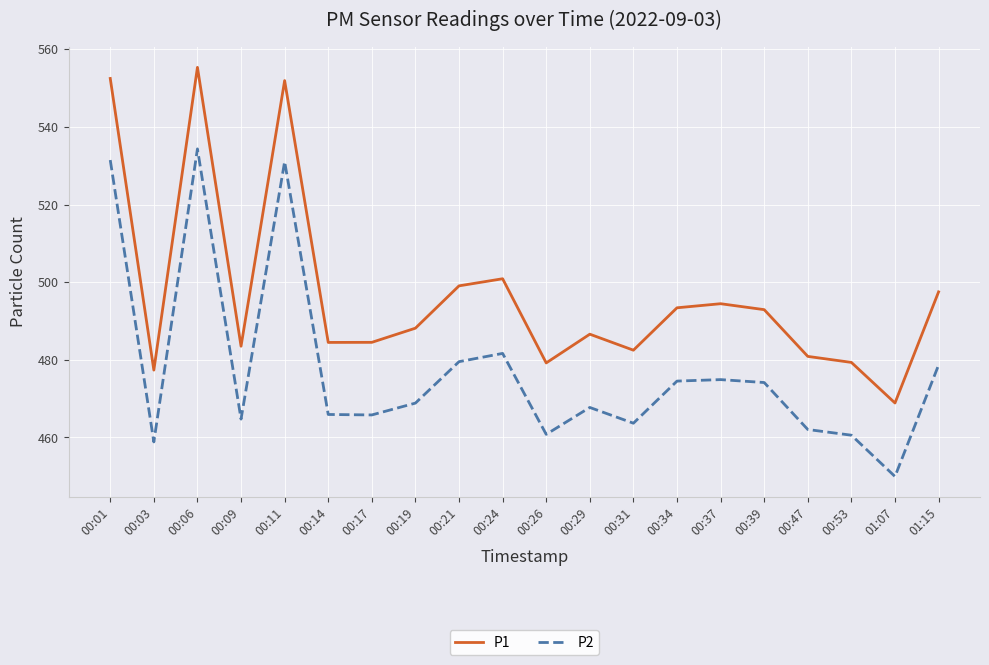

Which label corresponds to the smallest value in the chart?

01:07